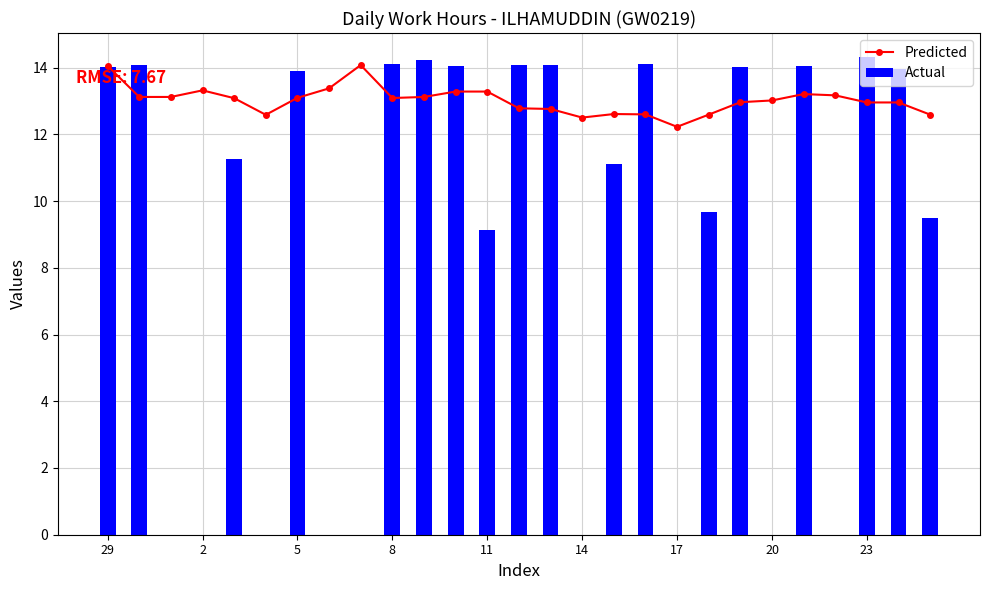

What is the sum of all Actual values?

233.7